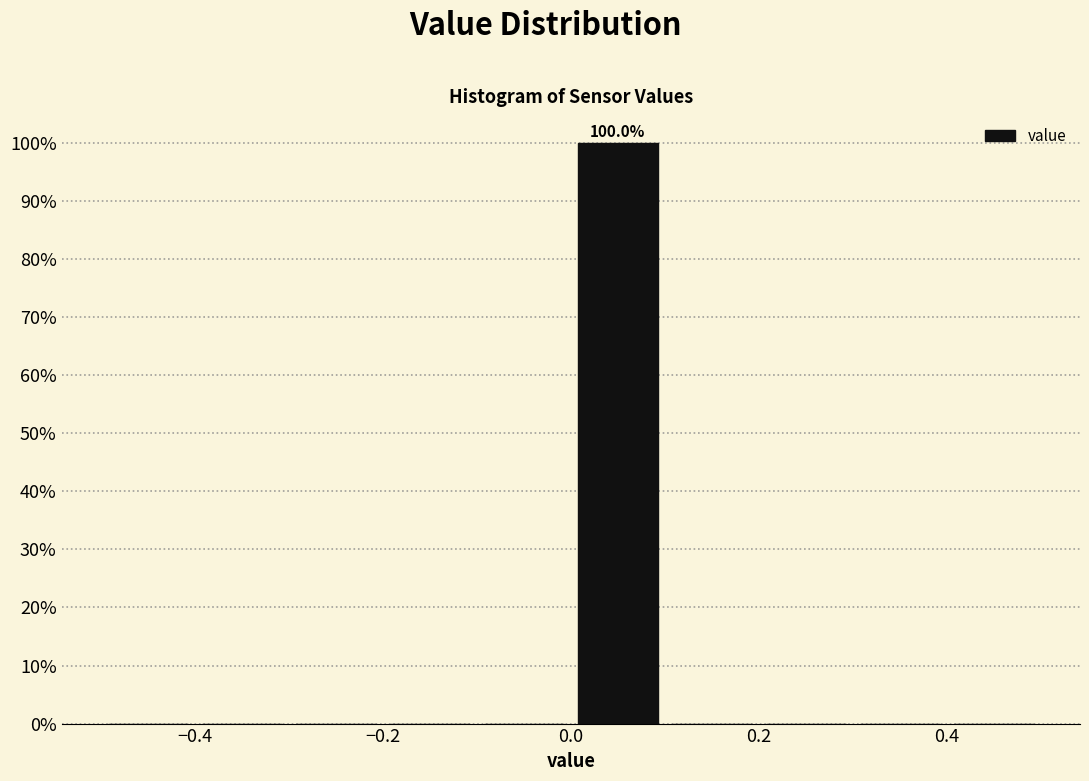

Over which range of the x-axis is the bar tallest?

0.0 to 0.1